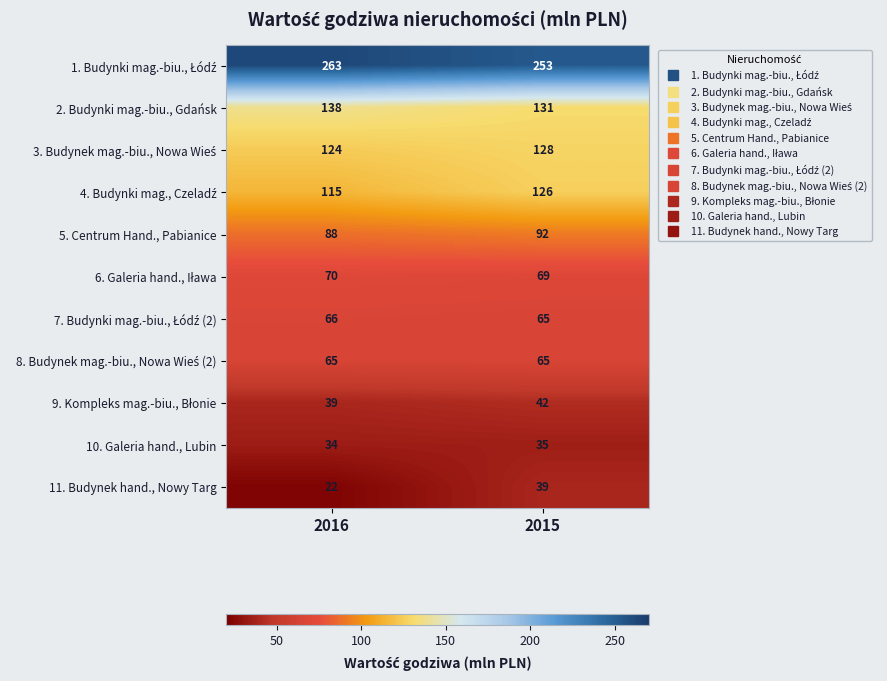

The value of 11. Budynek hand., Nowy Targ at 2015 is 39. True or false?

True